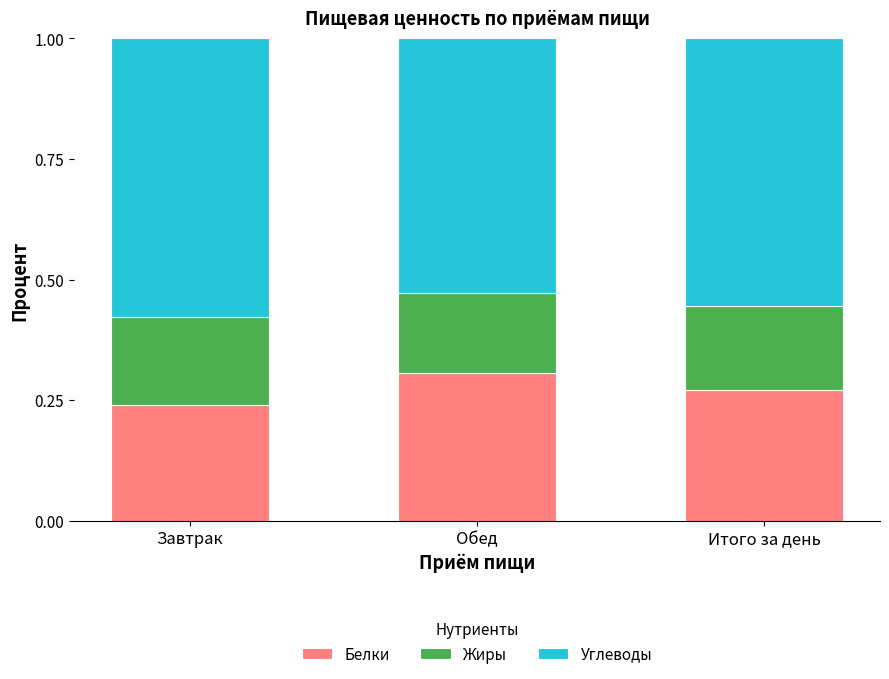

What is the total value across all series at Итого за день?

1.0